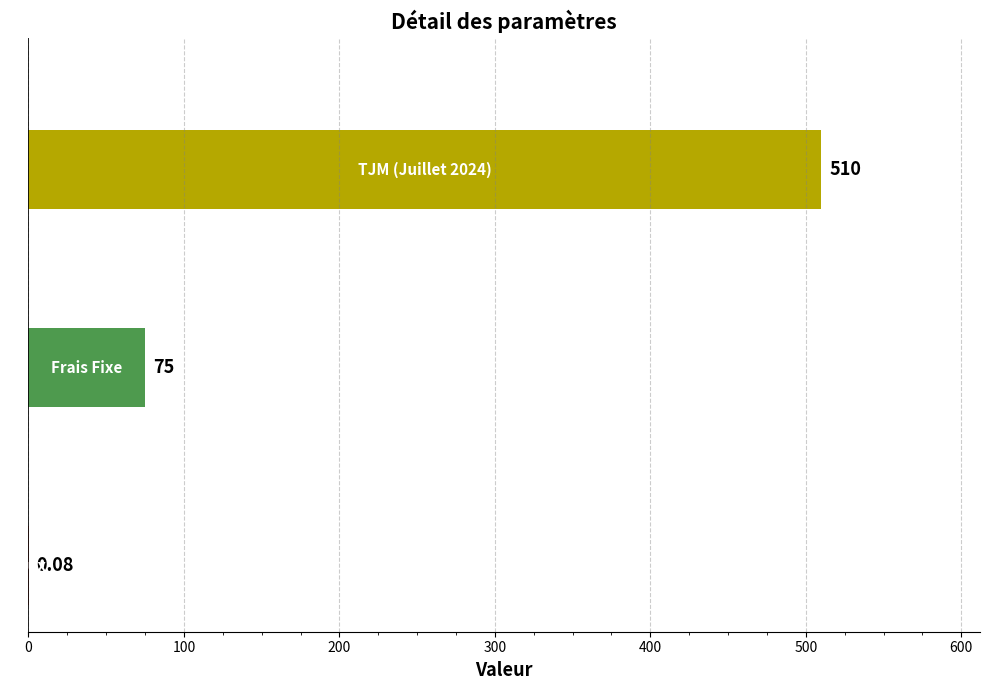

How many data points does each series have?

3